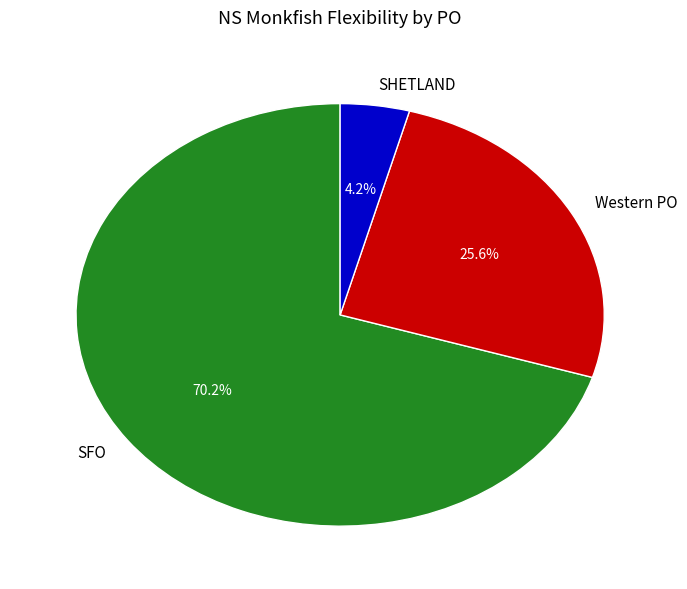

Which has a higher value, SFO or SHETLAND?

SFO